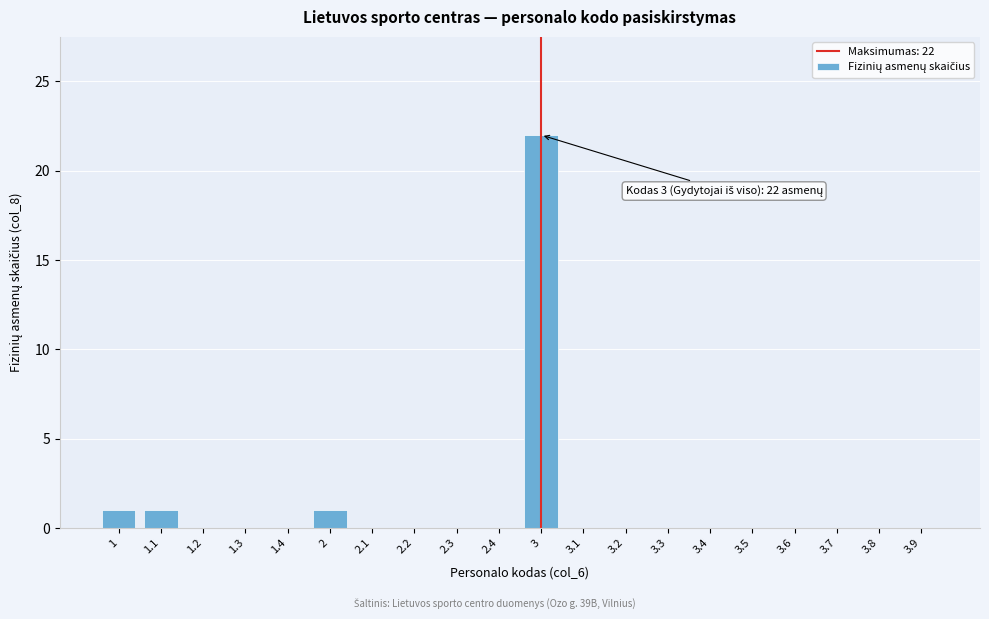

Reading left to right, extract all data points from this chart.

1=1	1.1=1	1.2=0	1.3=0	1.4=0	2=1	2.1=0	2.2=0	2.3=0	2.4=0	3=22	3.1=0	3.2=0	3.3=0	3.4=0	3.5=0	3.6=0	3.7=0	3.8=0	3.9=0